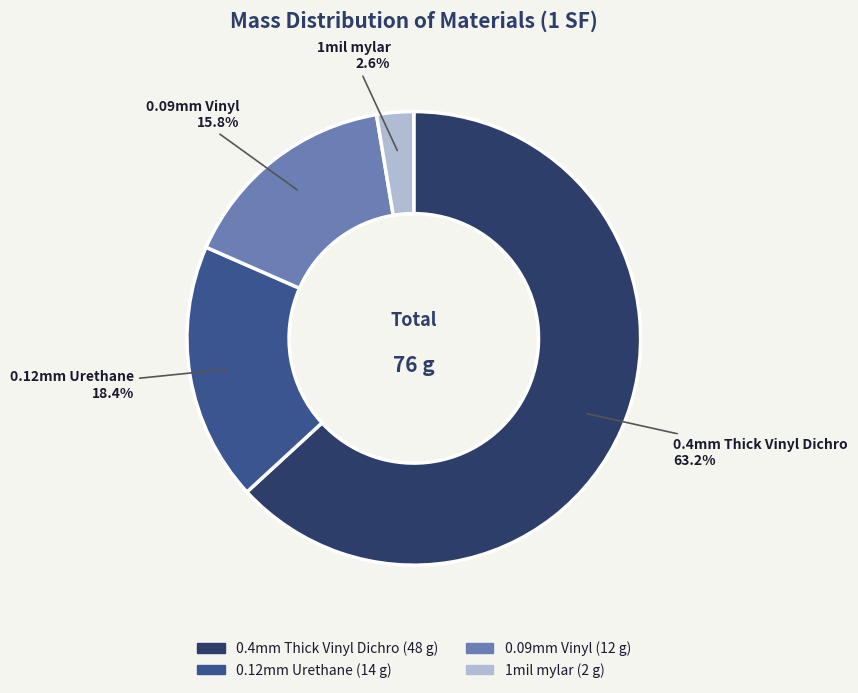

Which has a higher value, 1mil mylar or 0.12mm Urethane?

0.12mm Urethane